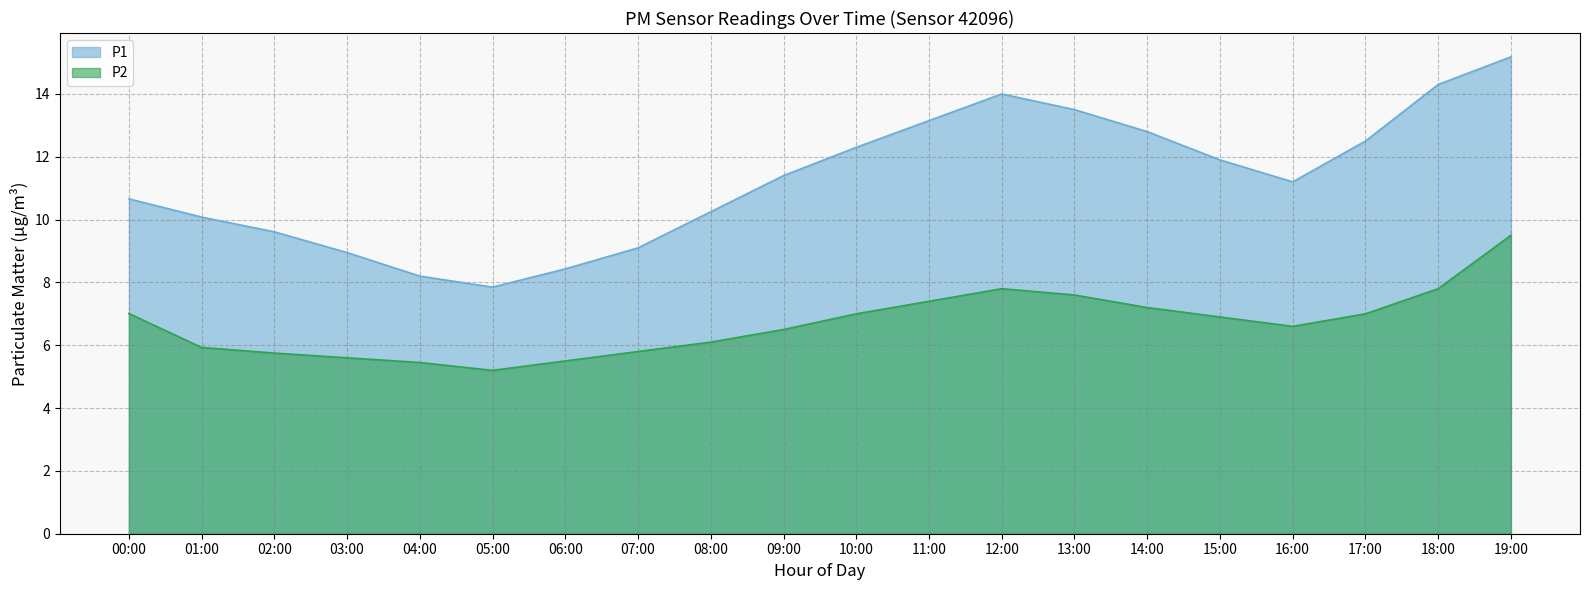

Rank the categories by value from highest to lowest.

19:00, 12:00, 18:00, 13:00, 11:00, 14:00, 00:00, 10:00, 17:00, 15:00, 16:00, 09:00, 08:00, 01:00, 07:00, 02:00, 03:00, 06:00, 04:00, 05:00